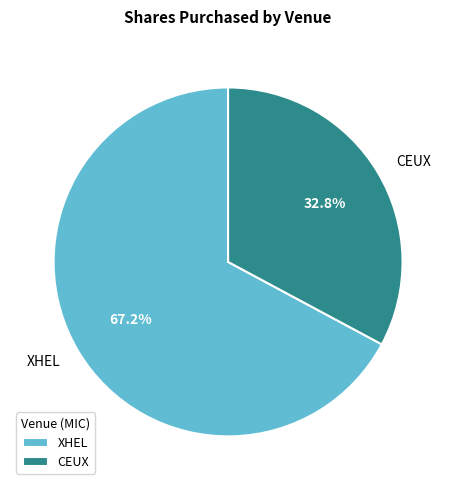

To the nearest percent, what is the average slice percentage?

50%